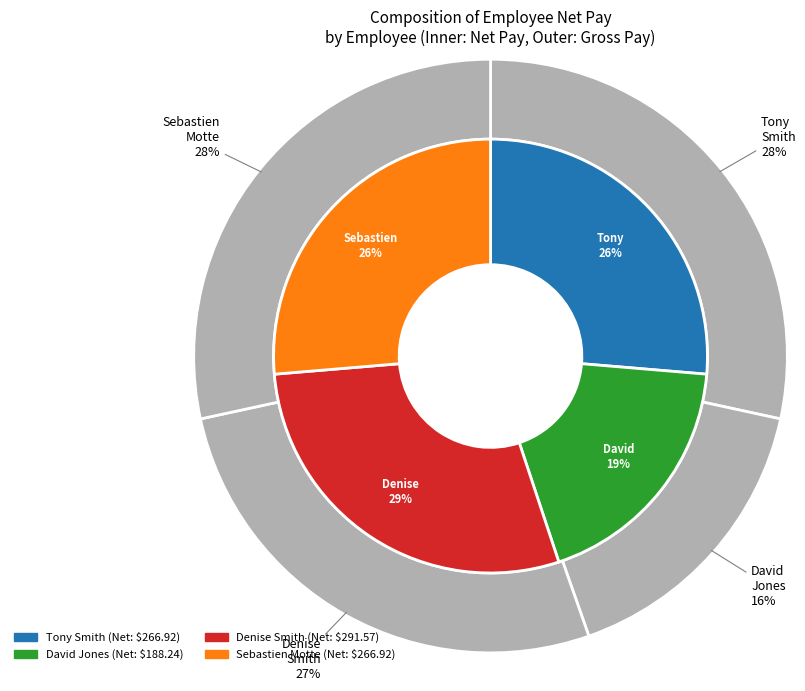

How many segments does this pie chart have?

4